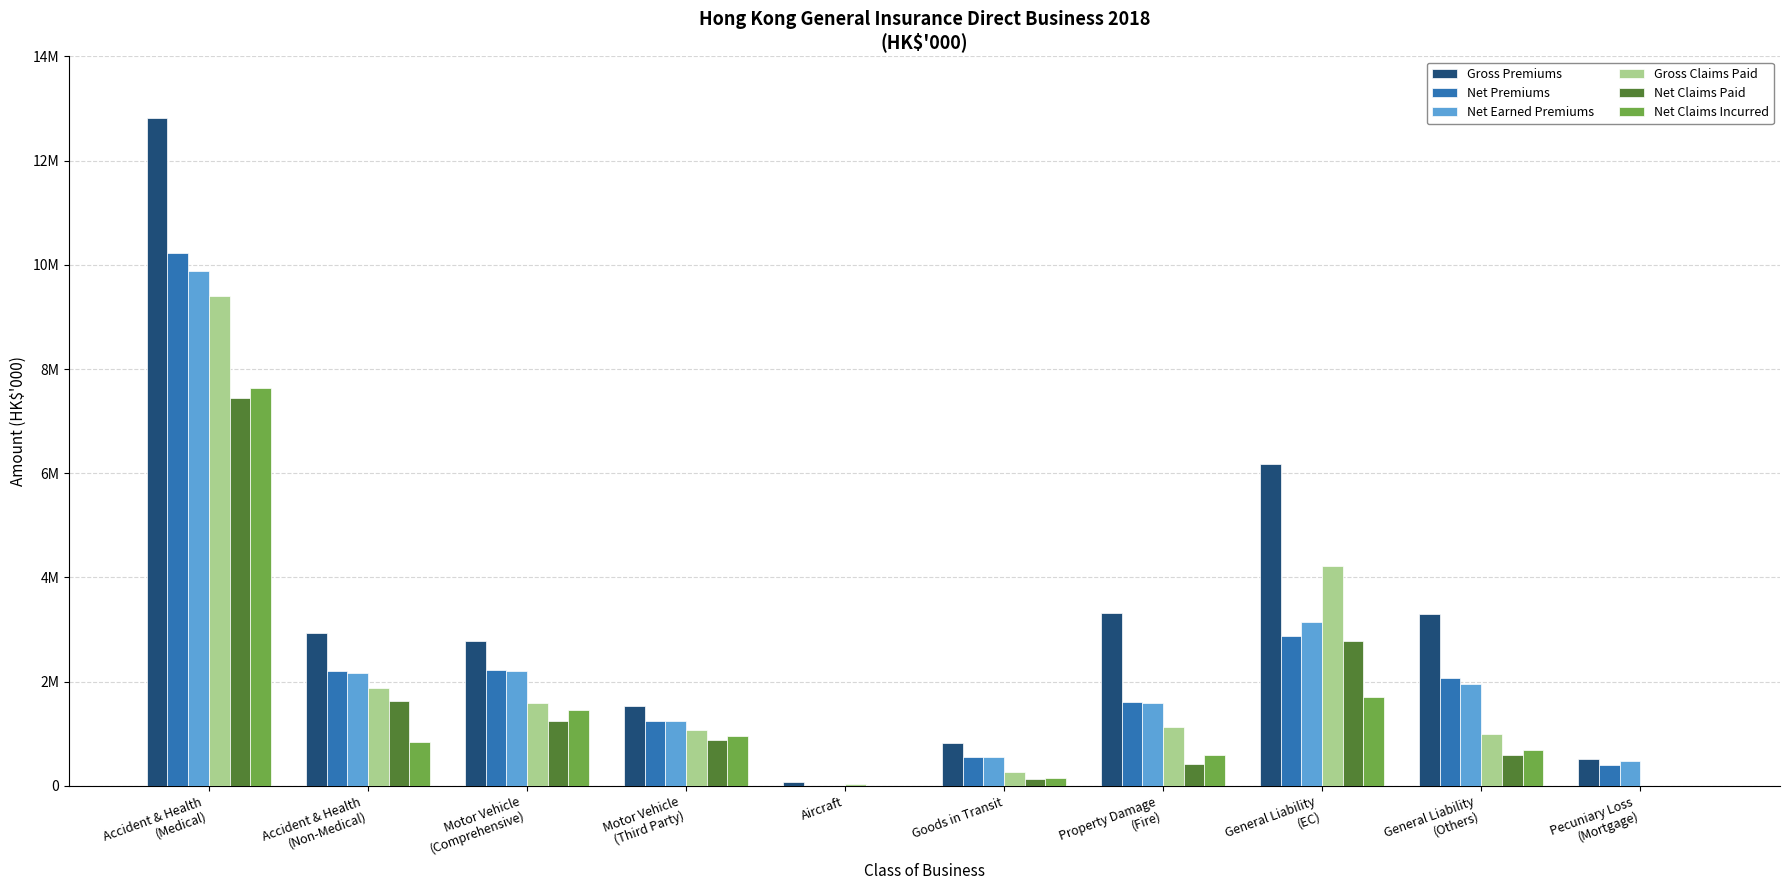

Which series has the largest total across all categories?

Gross Premiums